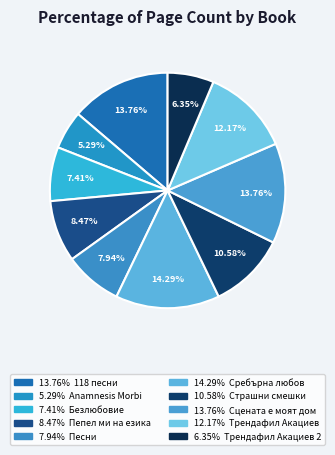

How many segments does this pie chart have?

10